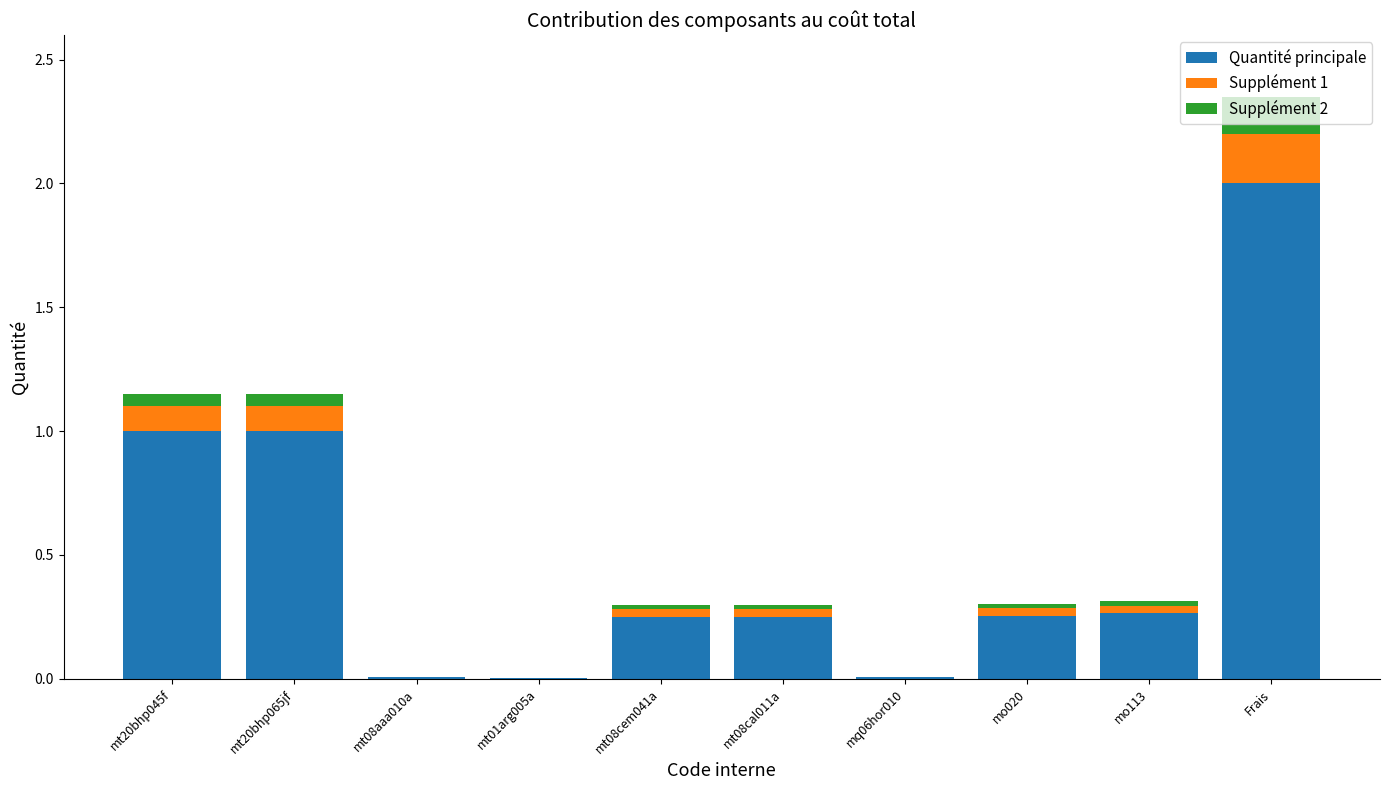

True or false: Quantité principale has a value of 2.0 at Frais.

True